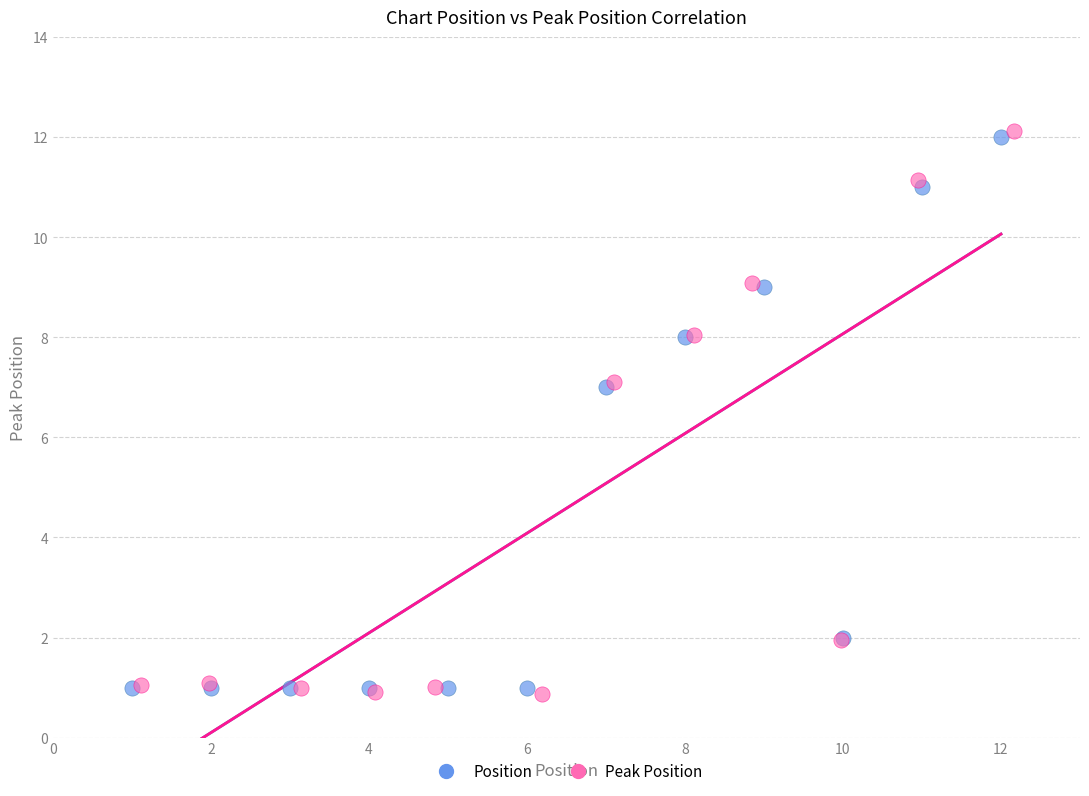

Which series has the widest spread of Y values?

Peak Position